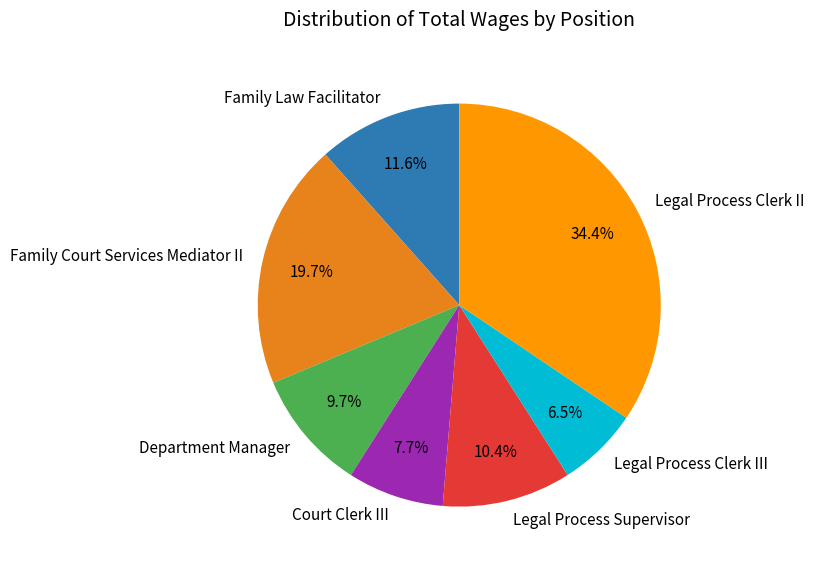

Is there a majority slice in this chart?

No